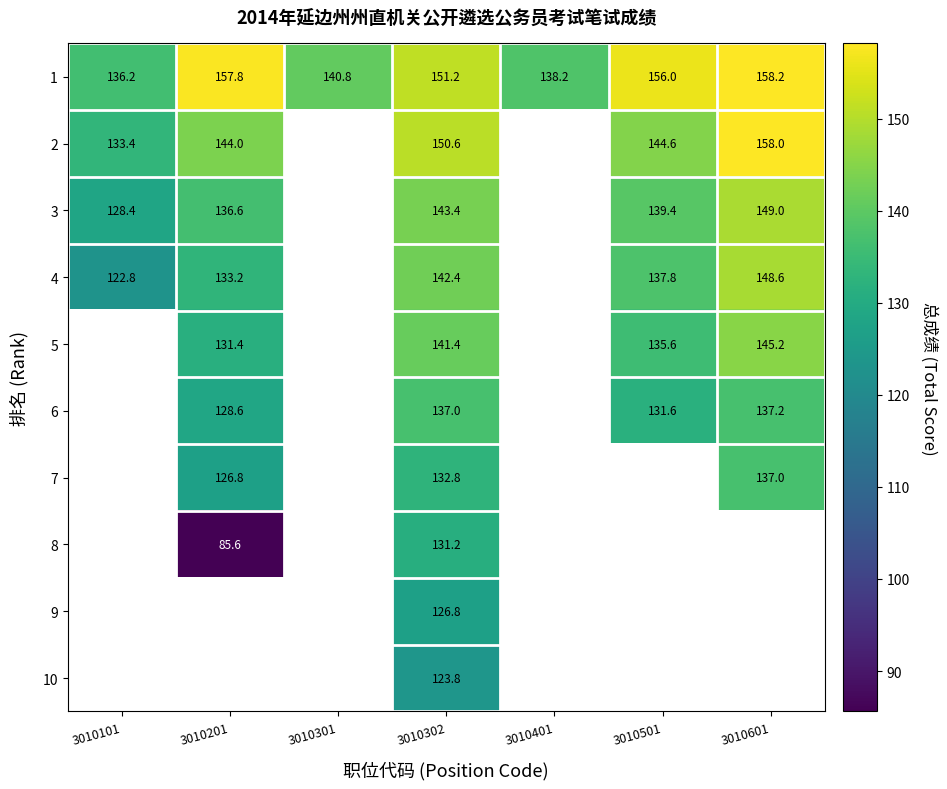

Where is 1 nearest to the value 147?

3010302